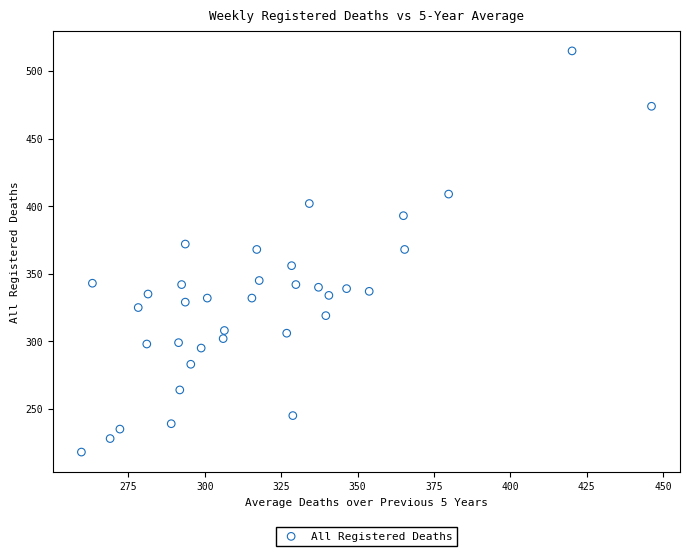

What is the range of Y values (max minus min)?

297